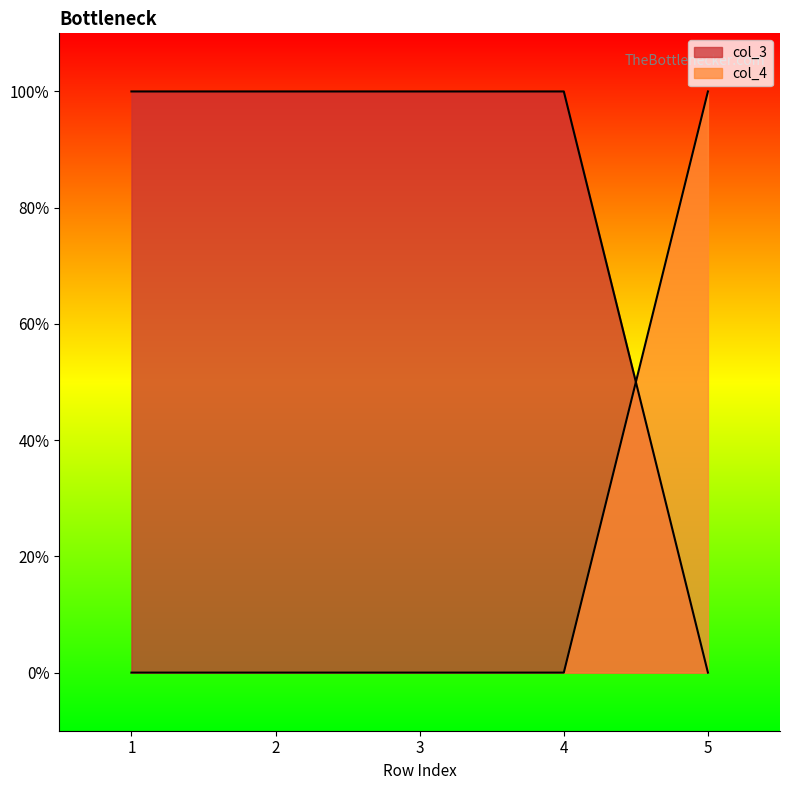

The value of col_3 at 2 is 1. True or false?

True